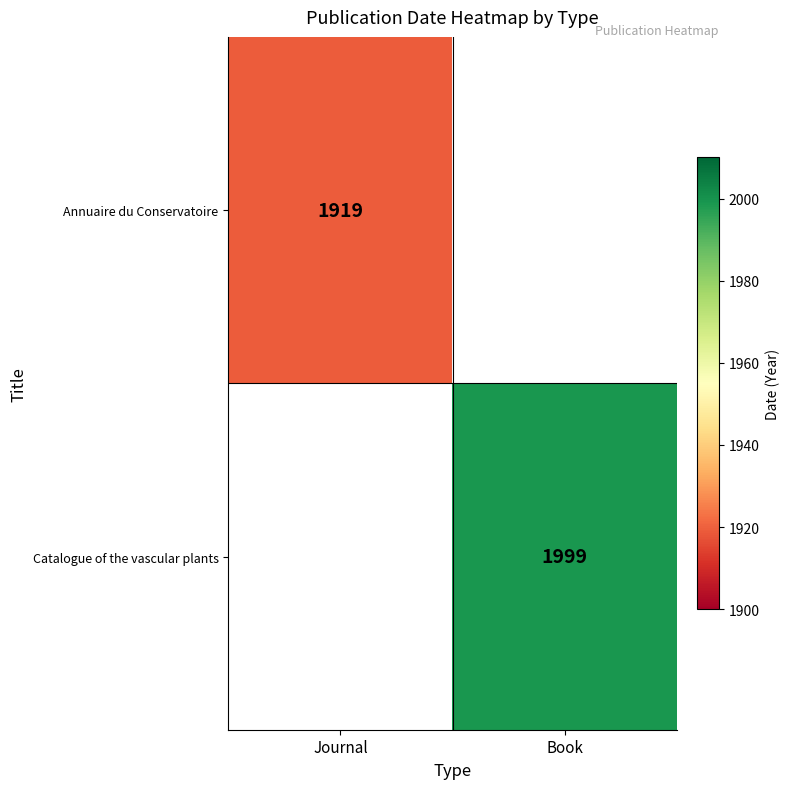

At how many categories does at least one series exceed 1350?

2